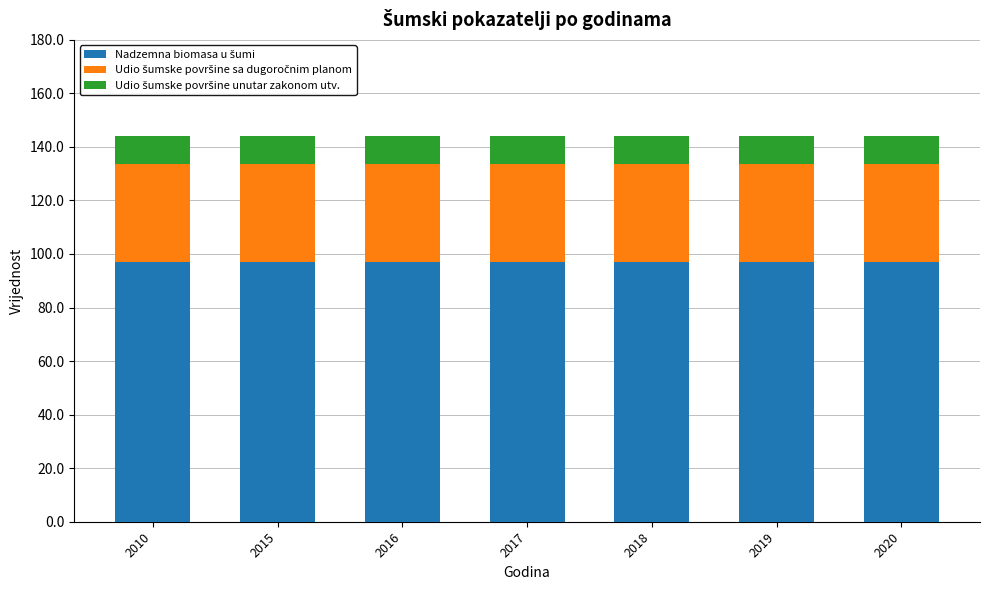

What is the total value across all series at 2016?

143.9